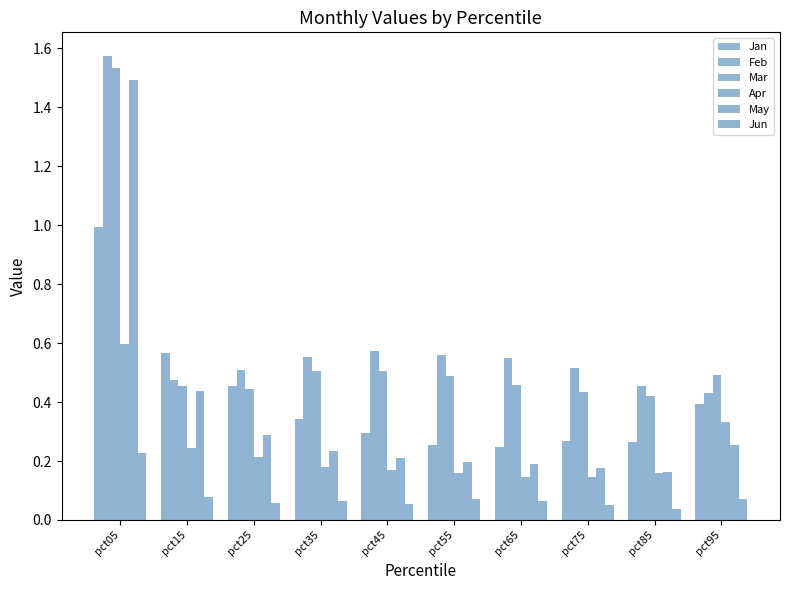

Read the Jun value at pct35.

0.1